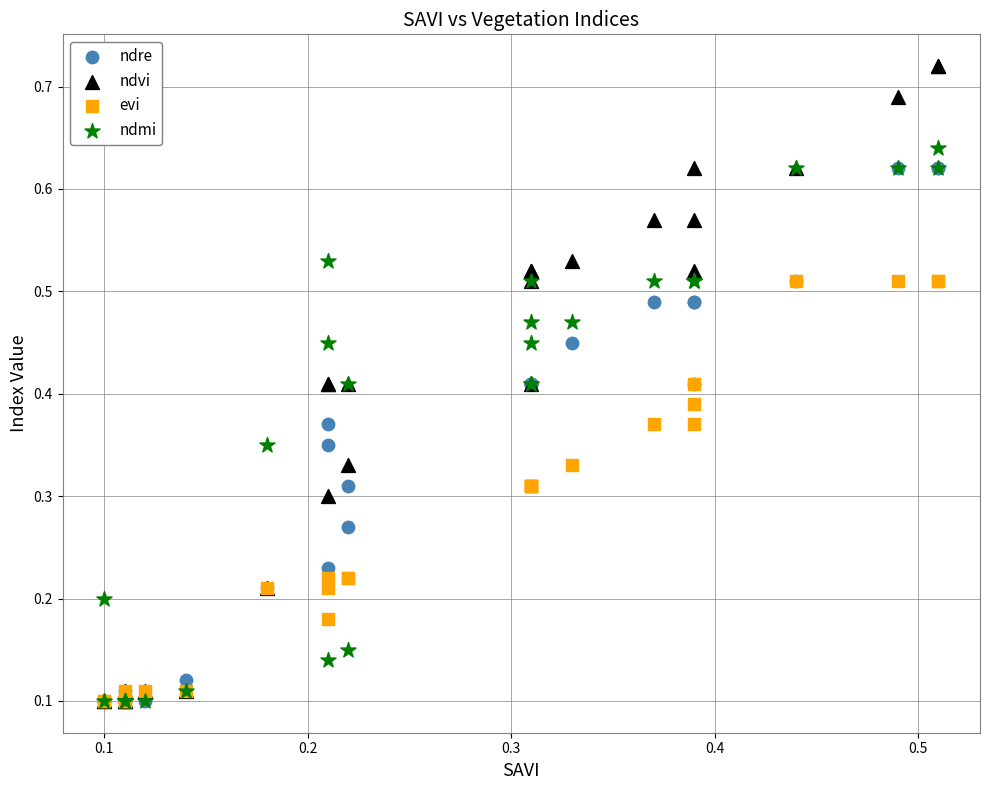

What are all the series names shown in the legend?

ndre, ndvi, evi, ndmi